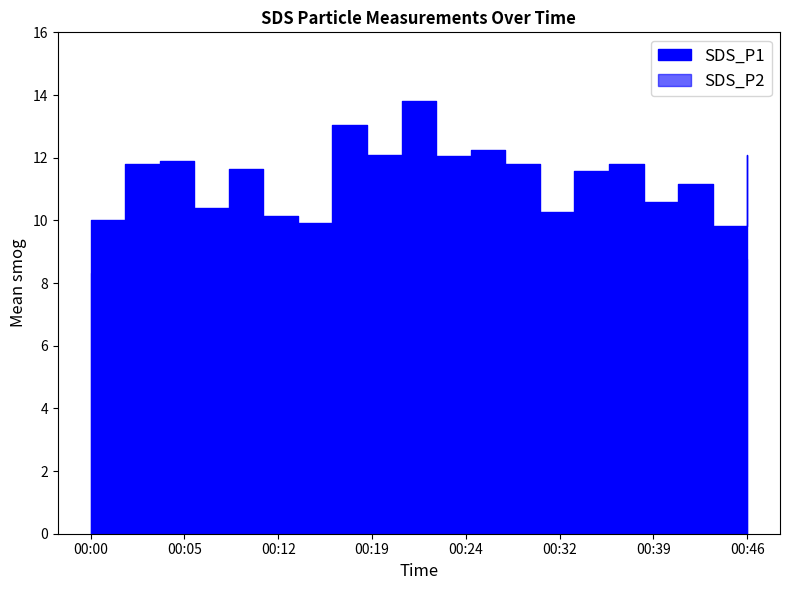

What value does the SDS_P1 series have at 00:41?

11.2